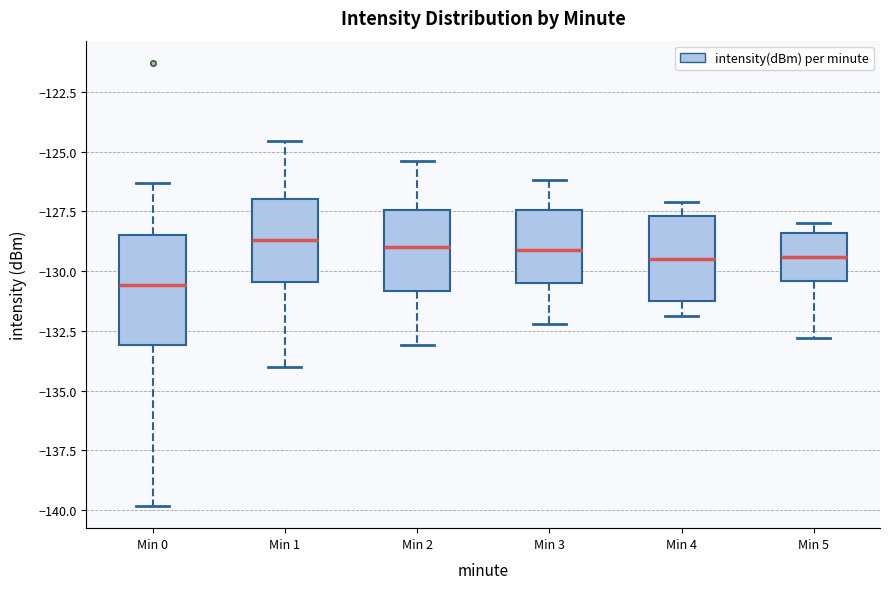

Reading left to right, transcribe this box plot: for each box, give where its median line is, the range the box spans, and where its two whiskers end, as read against the y-axis. The values are not printed on the chart, so give them approximately, as read against the axis.

Min 0: median -130.5, box -133.0 to -128.5, whiskers -140.0 to -126.5
Min 1: median -128.5, box -130.5 to -127.0, whiskers -134.0 to -124.5
Min 2: median -129.0, box -131.0 to -127.5, whiskers -133.0 to -125.5
Min 3: median -129.0, box -130.5 to -127.5, whiskers -132.0 to -126.0
Min 4: median -129.5, box -131.0 to -127.5, whiskers -132.0 to -127.0
Min 5: median -129.5, box -130.5 to -128.5, whiskers -133.0 to -128.0